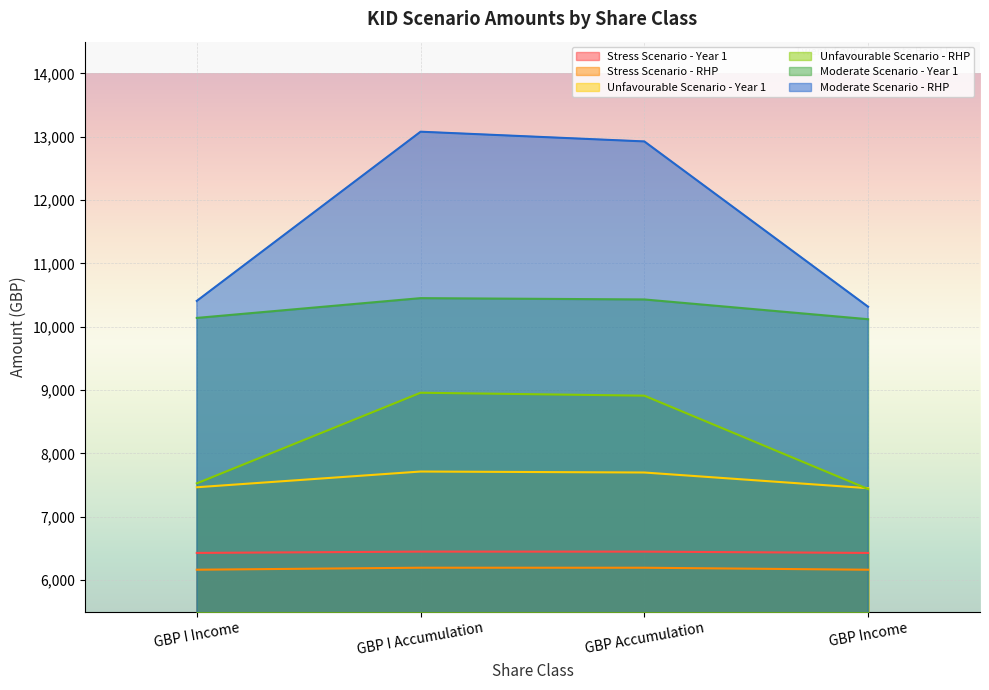

Is it true that Moderate Scenario - Year 1 equals 10430.4 at GBP Accumulation?

True